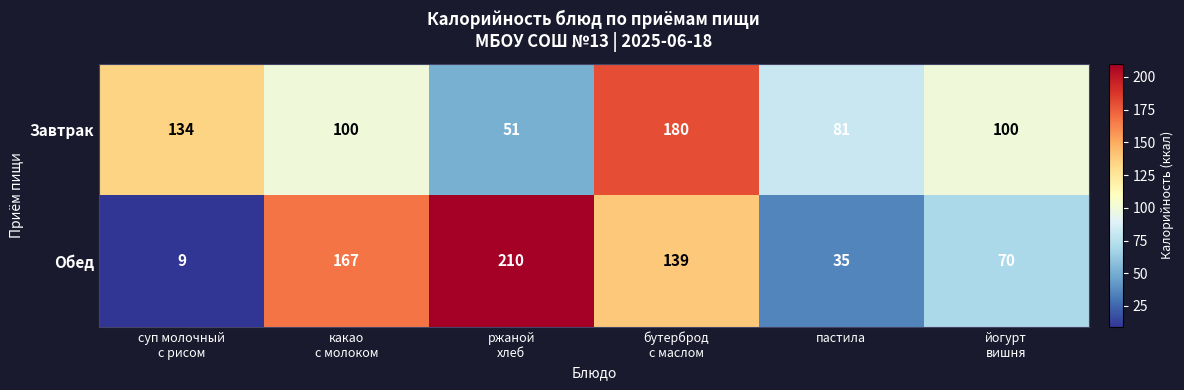

Which series has the largest total across all categories?

Завтрак